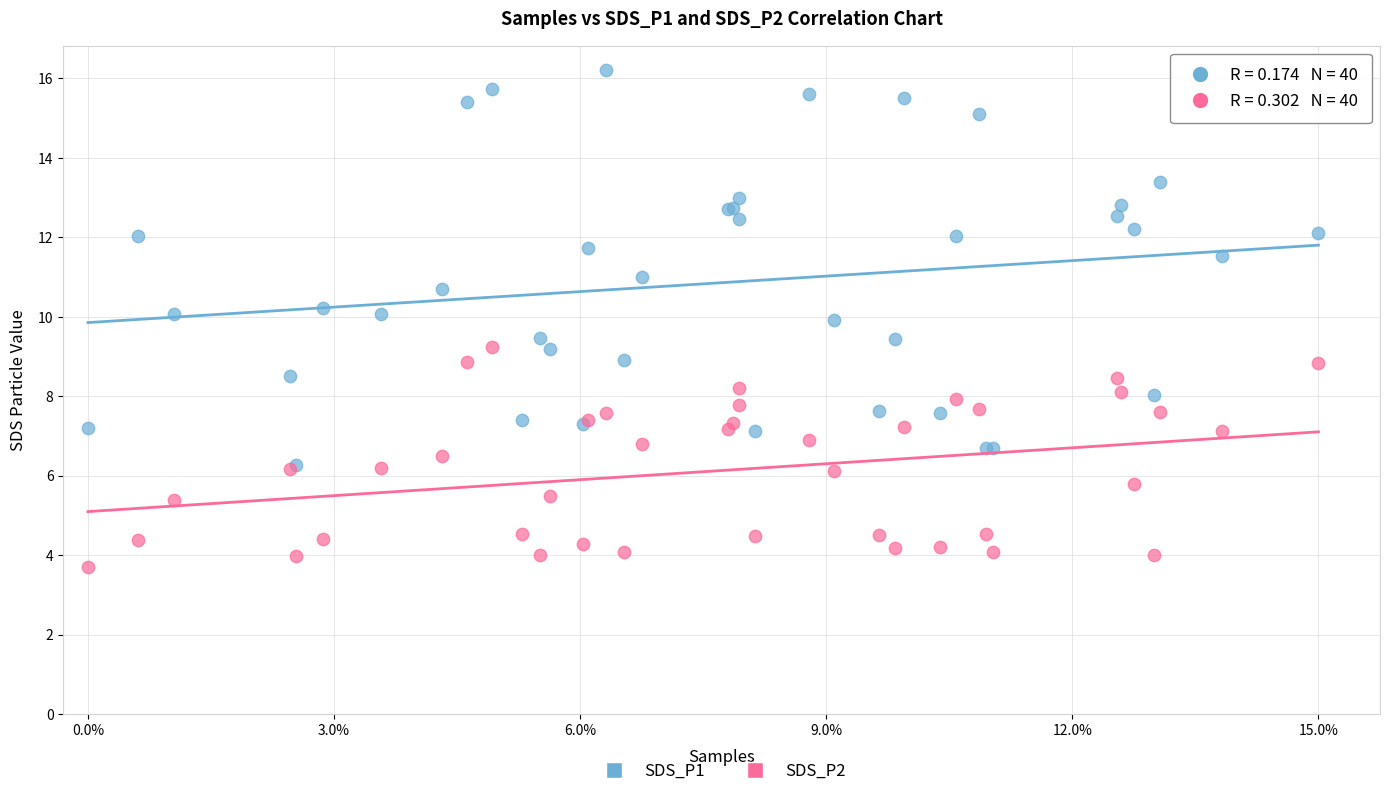

Which series contains the highest Y value?

SDS_P1